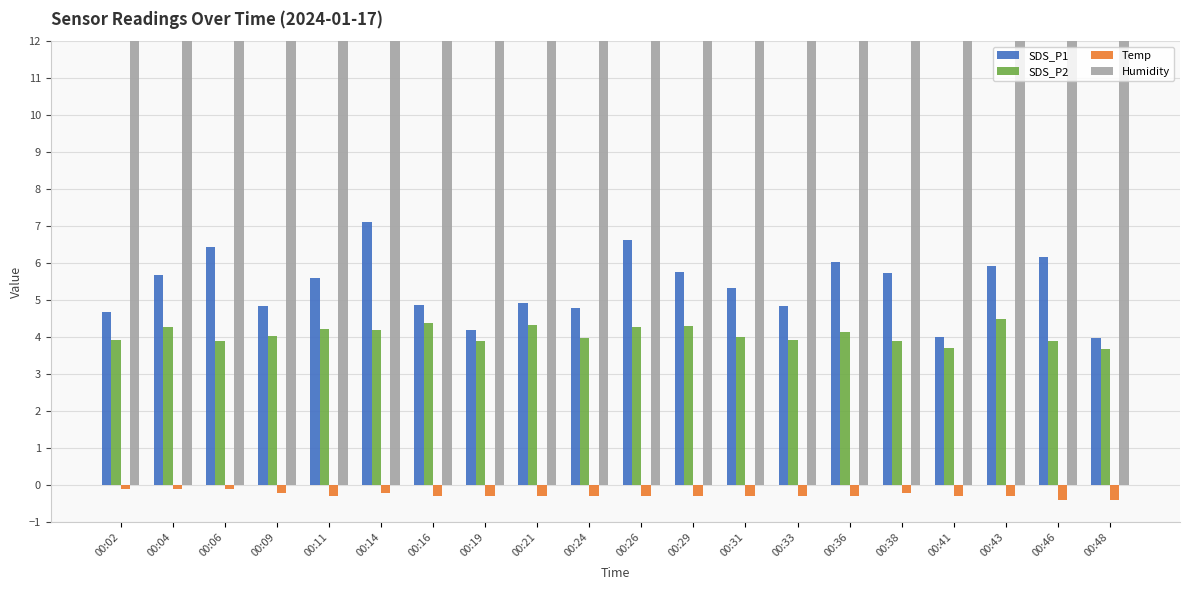

What is the sum of the Humidity values at 00:21 and 00:26?

199.8